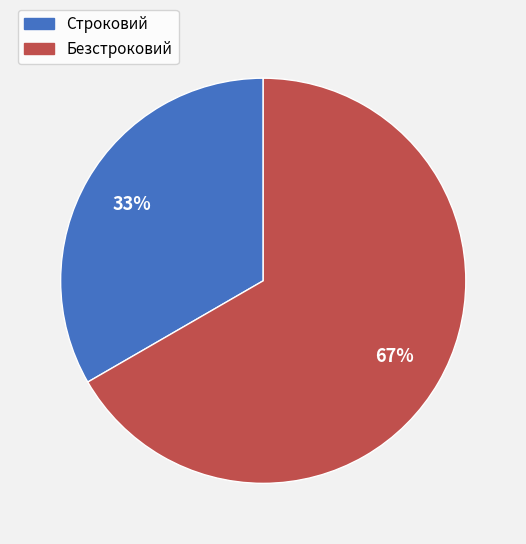

Which slice represents more than half of the pie?

Безстроковий